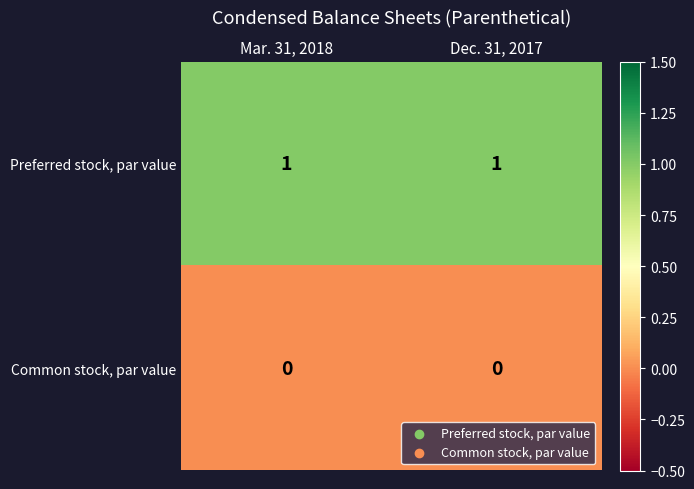

Reading right to left, extract all data points from this chart.

Preferred stock, par value: 1	1
Common stock, par value: 0	0